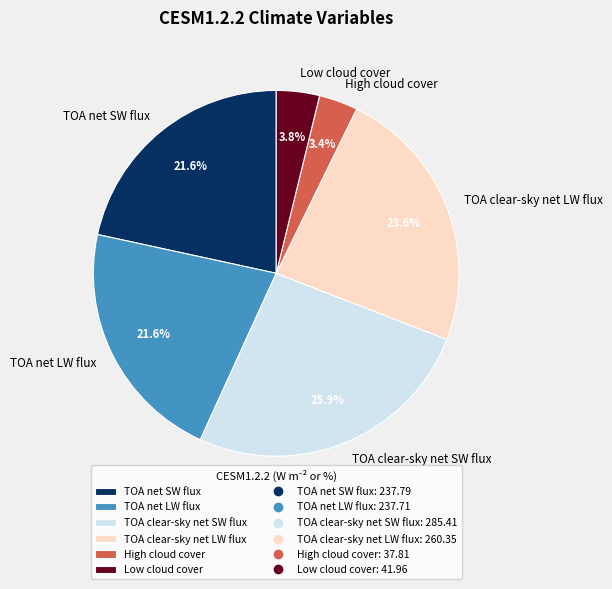

What percentage is the Low cloud cover slice, to the nearest percent?

4%